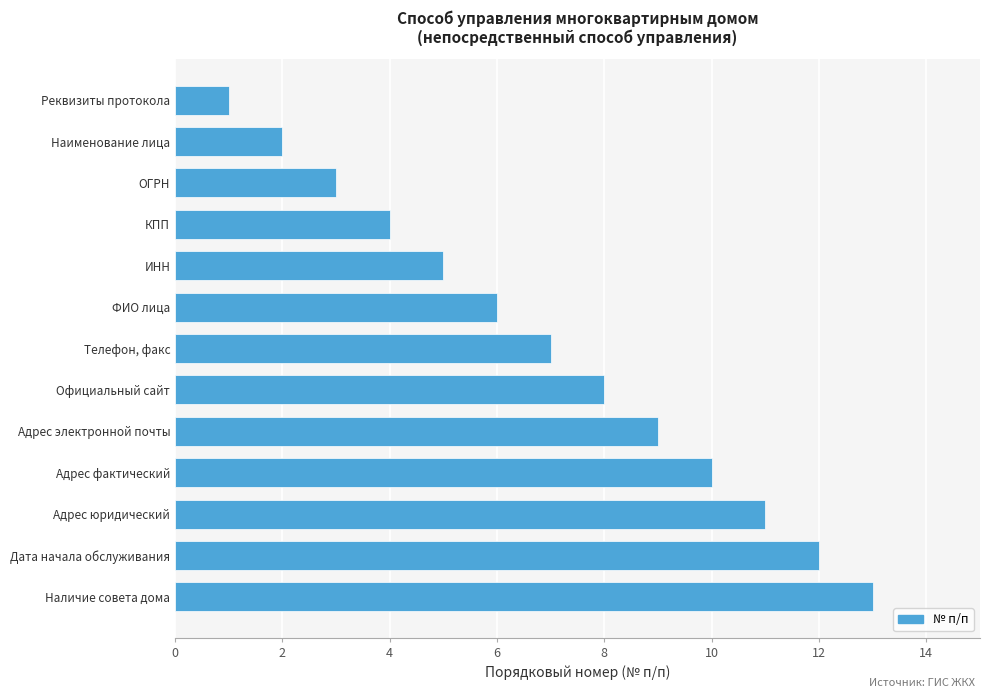

Count the number of data series in this chart.

1